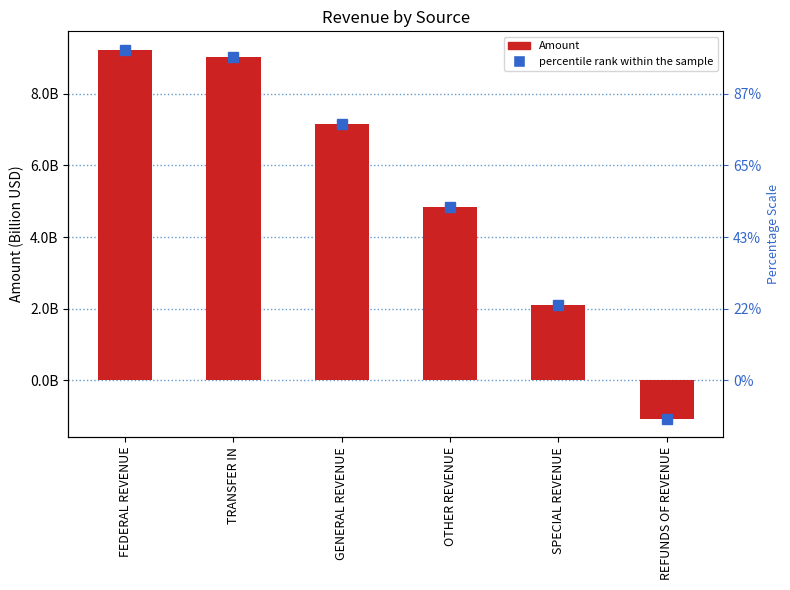

What are all the series names shown in the legend?

percentile rank within the sample, Amount